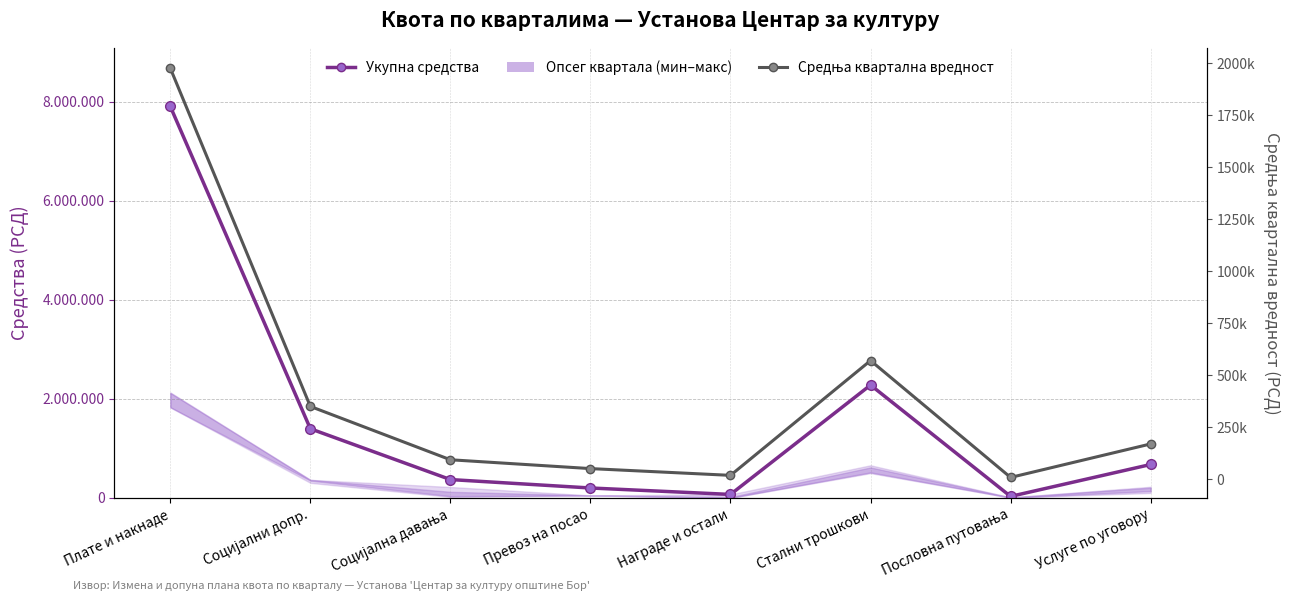

Reading left to right, transcribe all the data shown in this chart.

Укупна средства: Плате и накнаде=7902926.0	Социјални допр.=1395944.0	Социјална давања=370000.0	Превоз на посао=200000.0	Награде и остали=70000.0	Стални трошкови=2278432.0	Пословна путовања=30000.0	Услуге по уговору=674350.0
Средња квартална вредност: Плате и накнаде=1975731.5	Социјални допр.=348986.0	Социјална давања=92500.0	Превоз на посао=50000.0	Награде и остали=17500.0	Стални трошкови=569608.0	Пословна путовања=7500.0	Услуге по уговору=168587.5